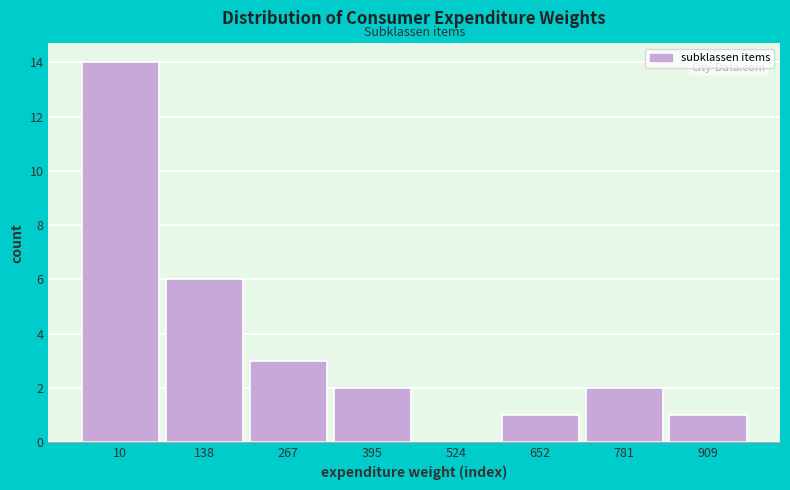

Reading right to left, transcribe all the data shown in this chart.

909=1	781=2	652=1	524=0	395=2	267=3	138=6	10=14